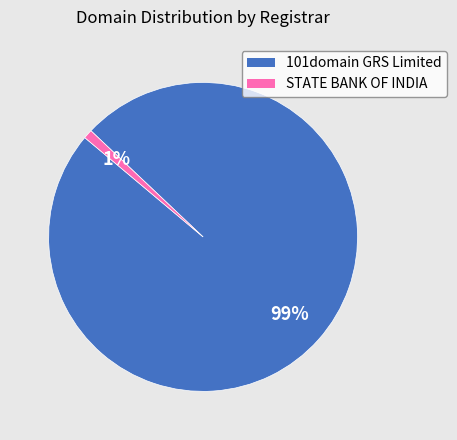

To the nearest percent, what is the average slice percentage?

50%